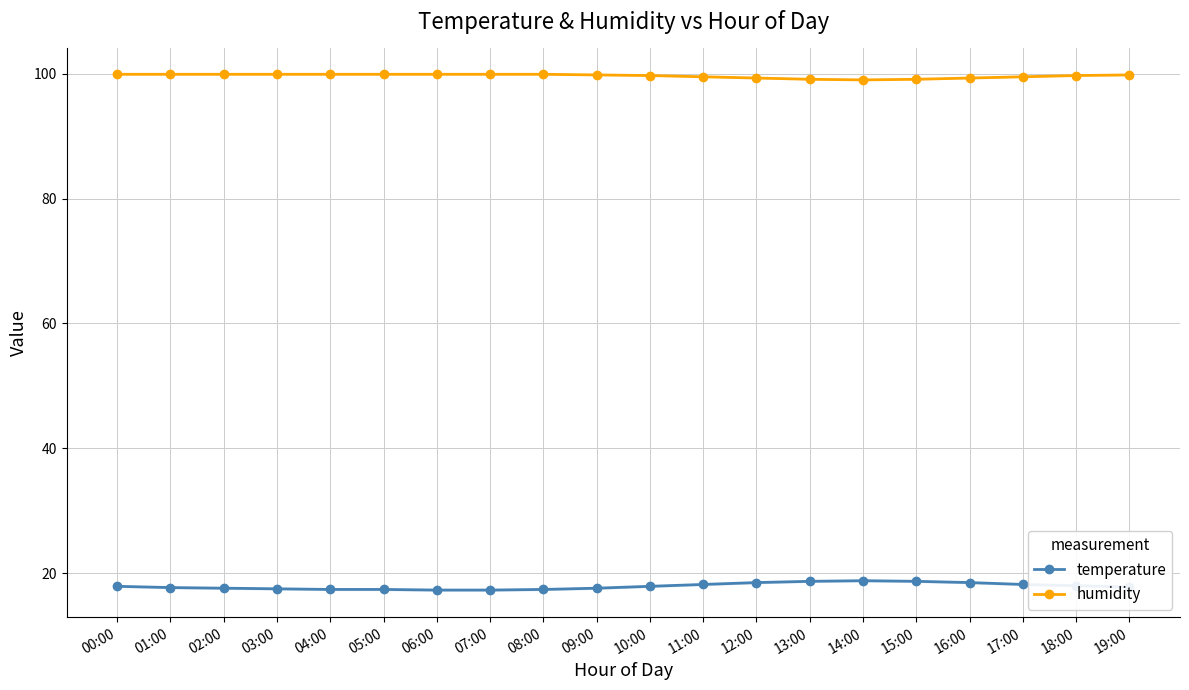

What position from the right is 16:00?

4